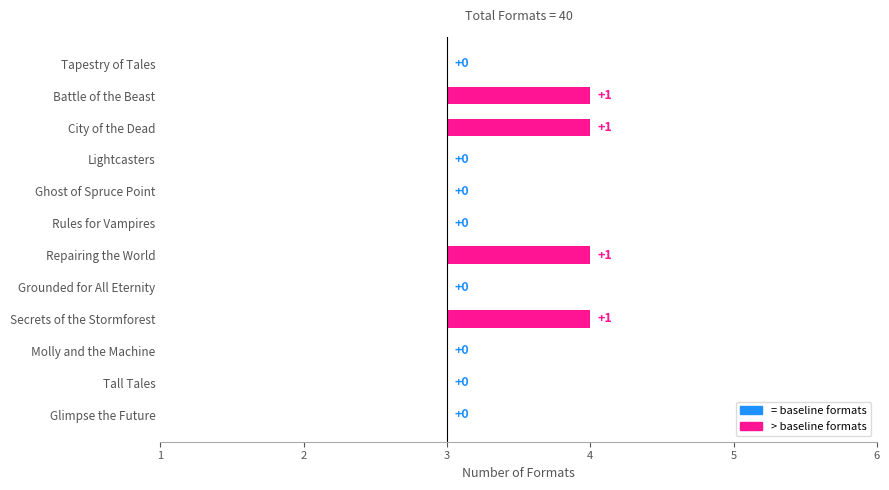

What is the minimum value shown in the chart?

3